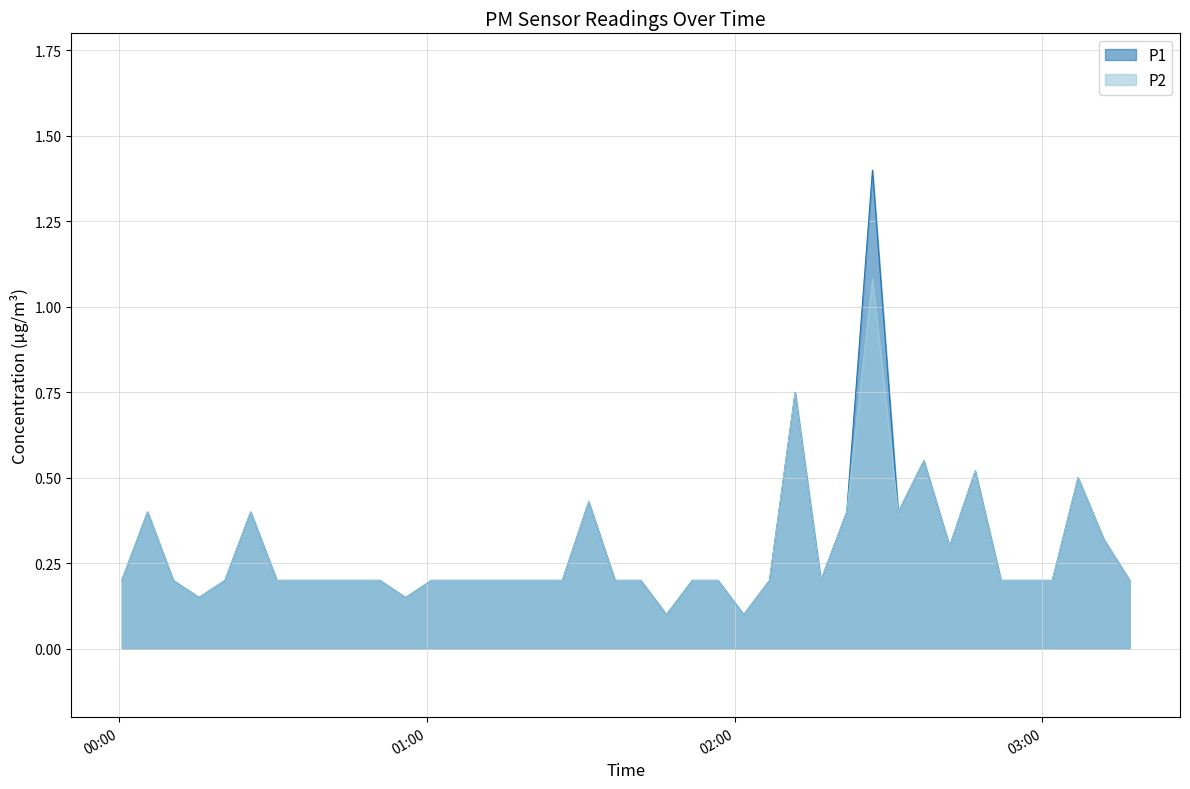

At how many categories does at least one series exceed 0?

40